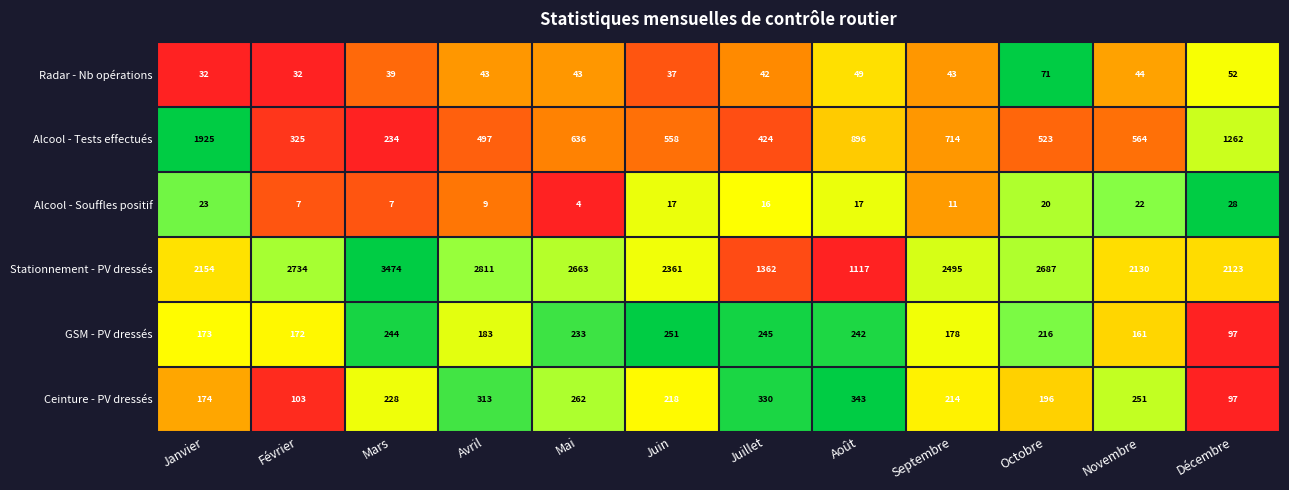

What is the spread (max minus min) of values at Août?

1100